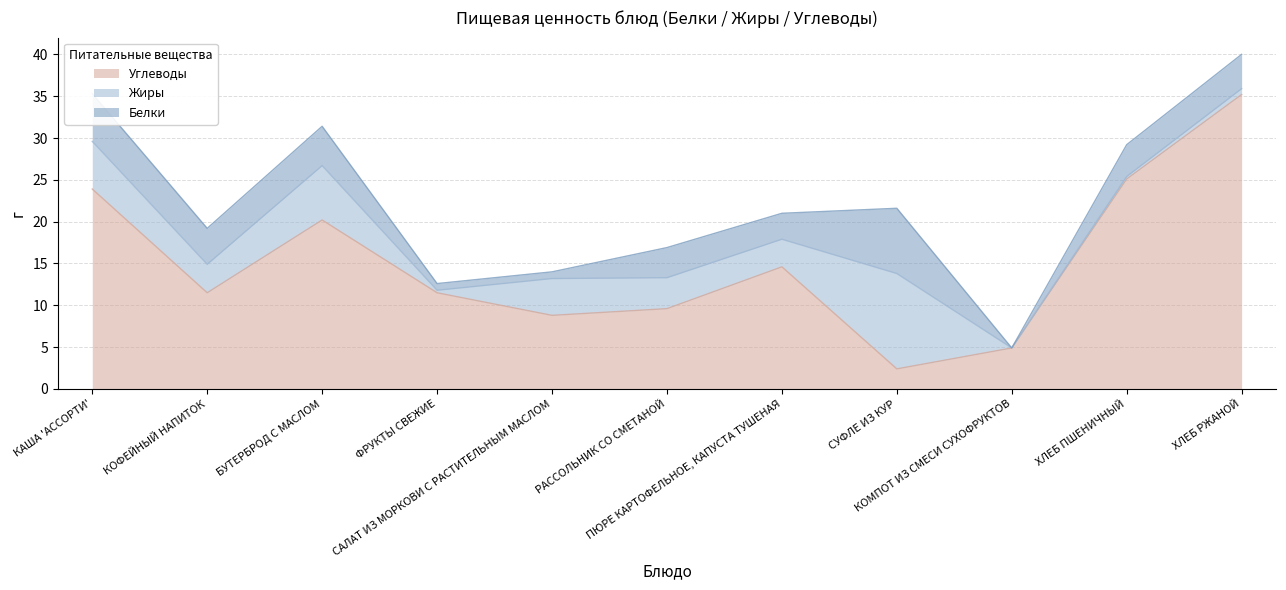

What is the total value across all series at САЛАТ ИЗ МОРКОВИ С РАСТИТЕЛЬНЫМ МАСЛОМ?

14.0